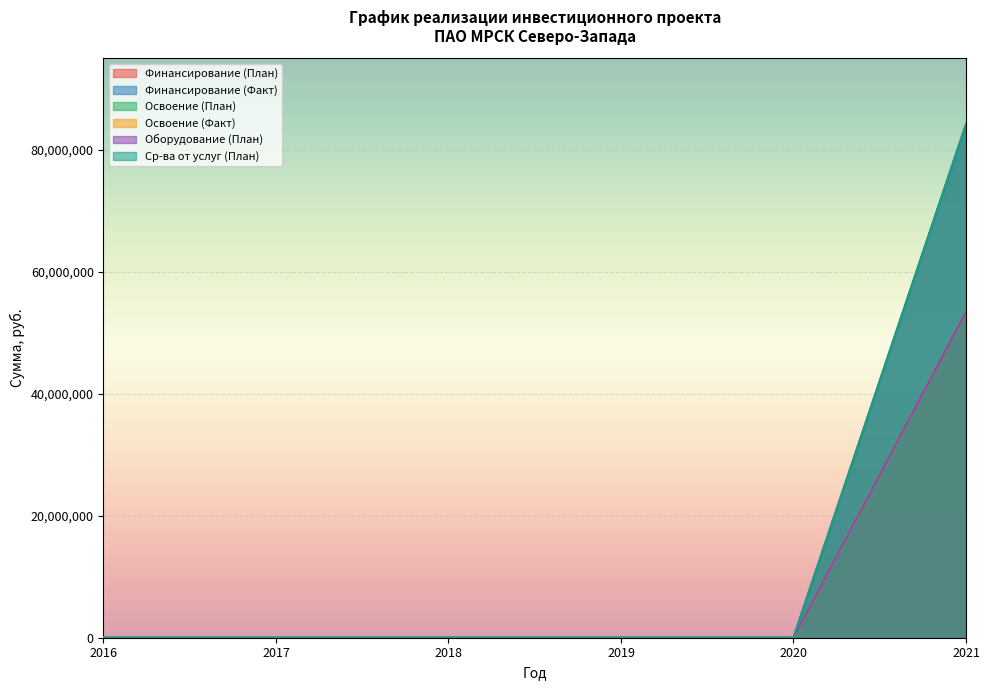

Which category has the highest value in the Финансирование (Факт) series?

2021